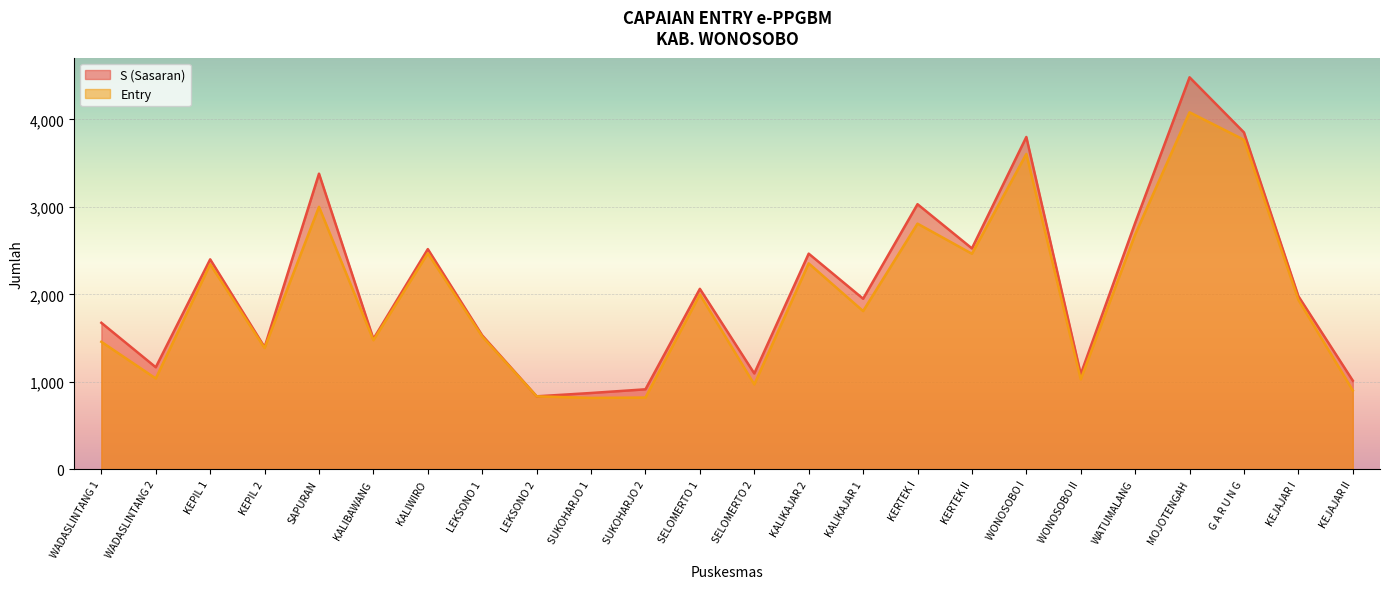

How many interior local valleys does the Entry series have?

8